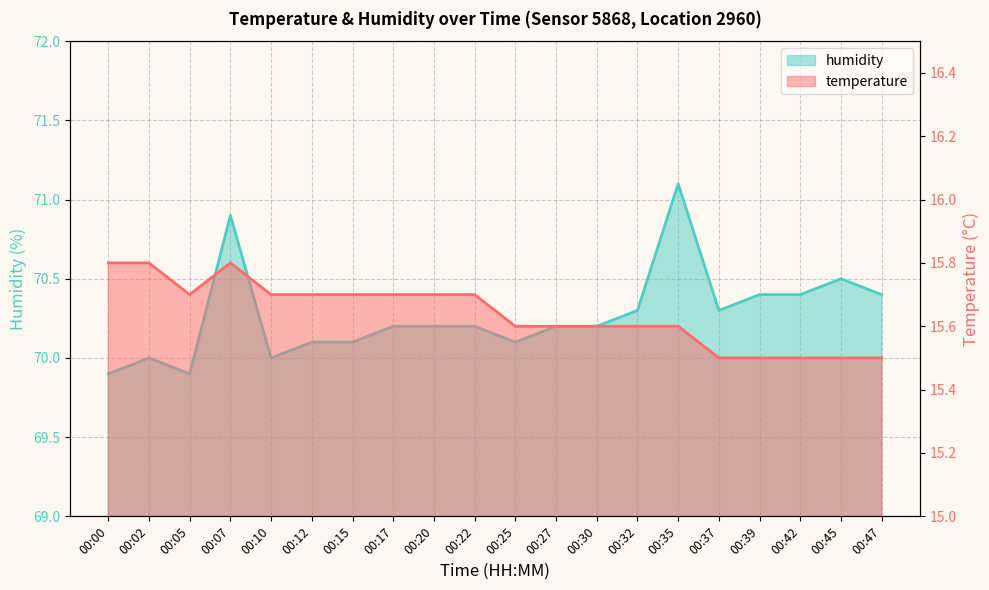

True or false: humidity and temperature intersect in this chart.

False